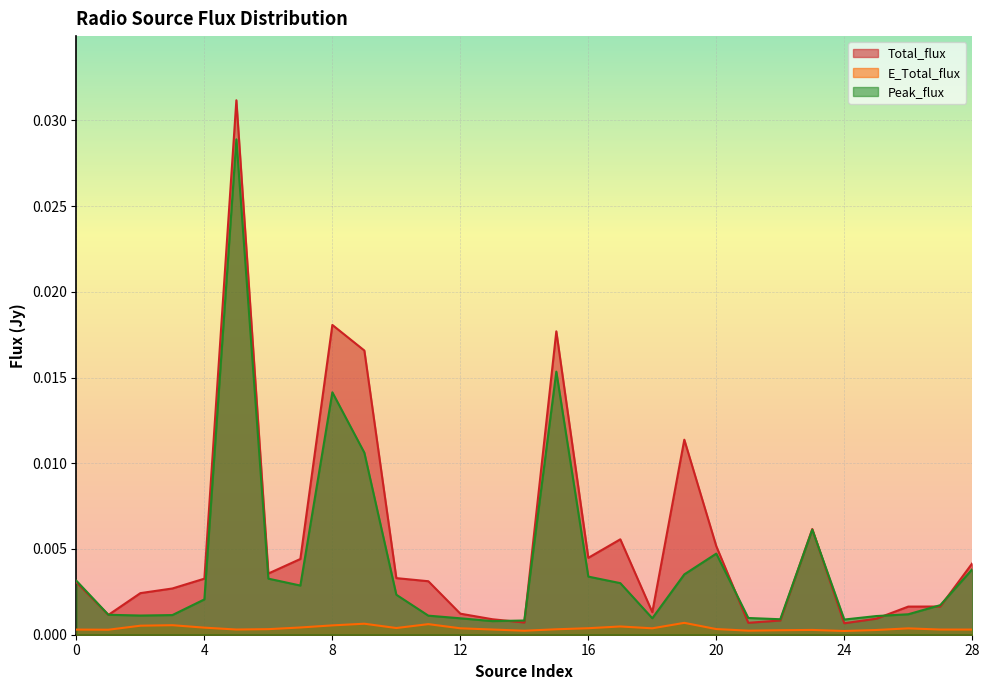

Count the number of data series in this chart.

3